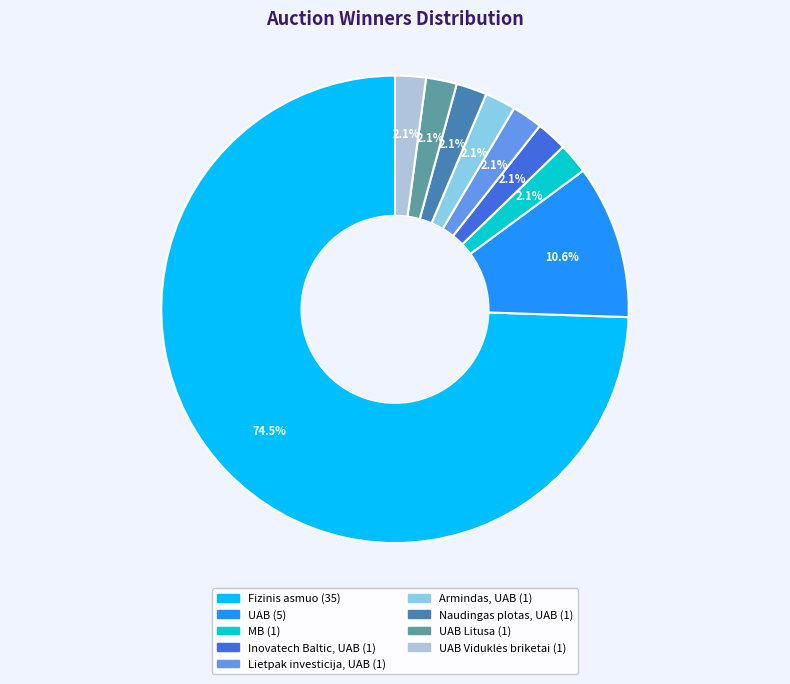

Is there a majority slice in this chart?

Yes